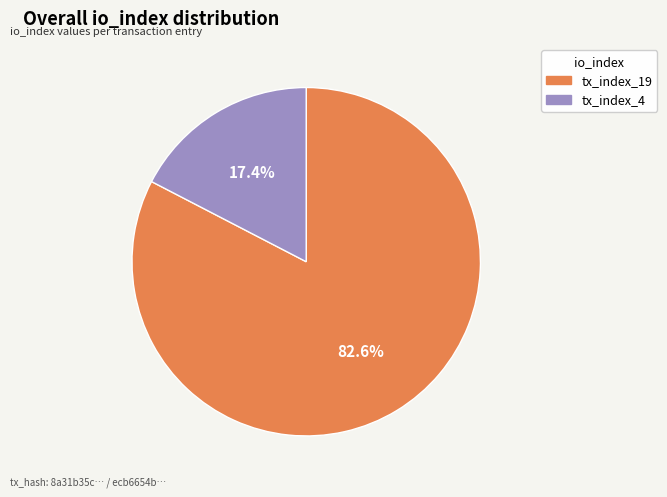

Which slice represents more than half of the pie?

tx_index_19